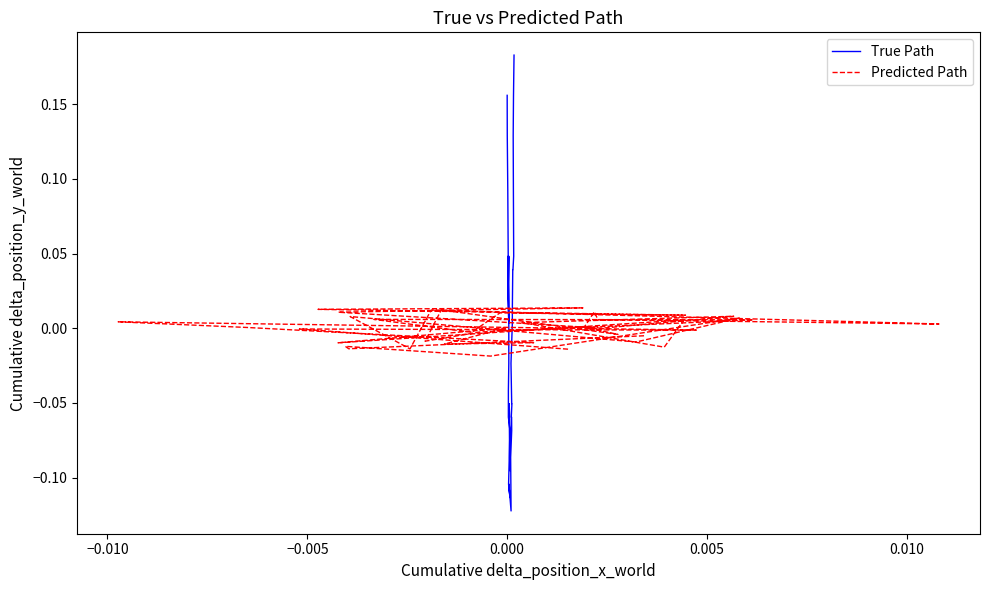

True or false: Predicted Path has more than 1 points higher than both neighbors.

True